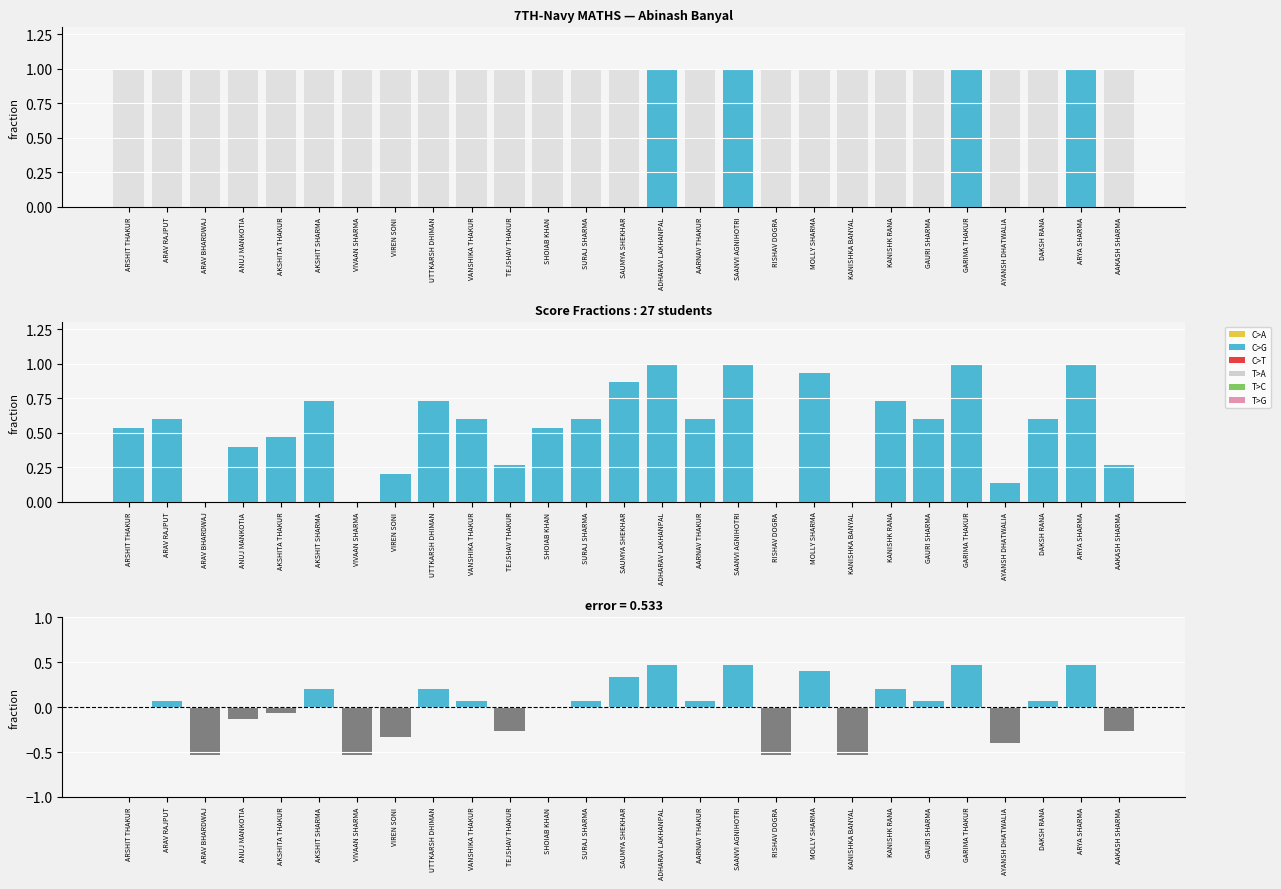

What position from the left is AKSHITA THAKUR?

5